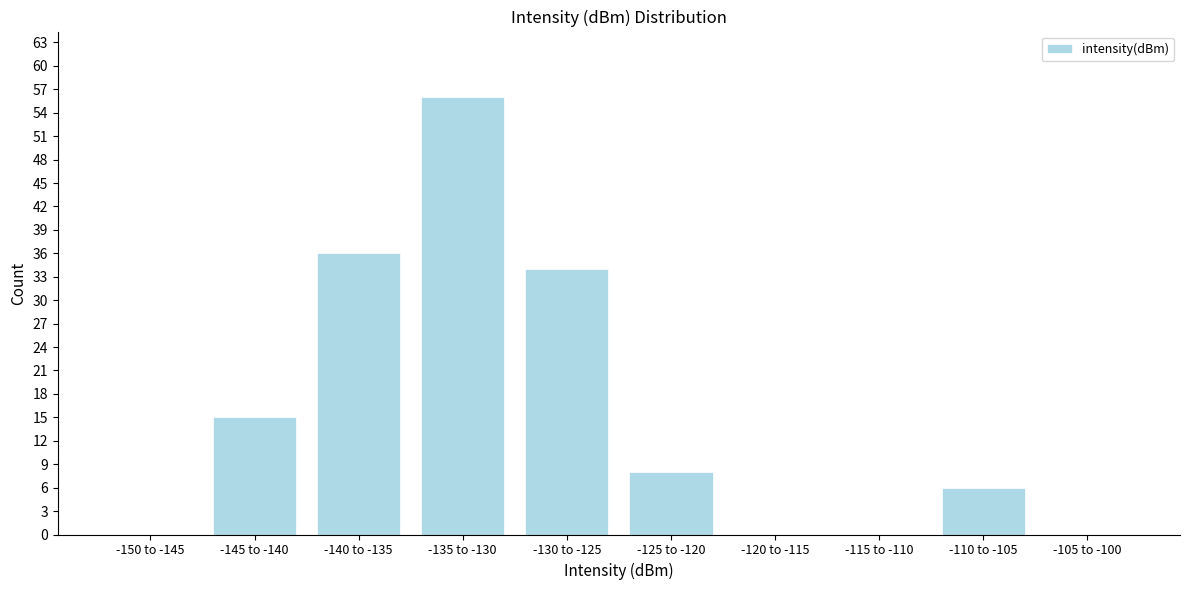

Reading right to left, what are all the values shown in this chart?

-105 to -100=0	-110 to -105=6	-115 to -110=0	-120 to -115=0	-125 to -120=8	-130 to -125=34	-135 to -130=56	-140 to -135=36	-145 to -140=15	-150 to -145=0